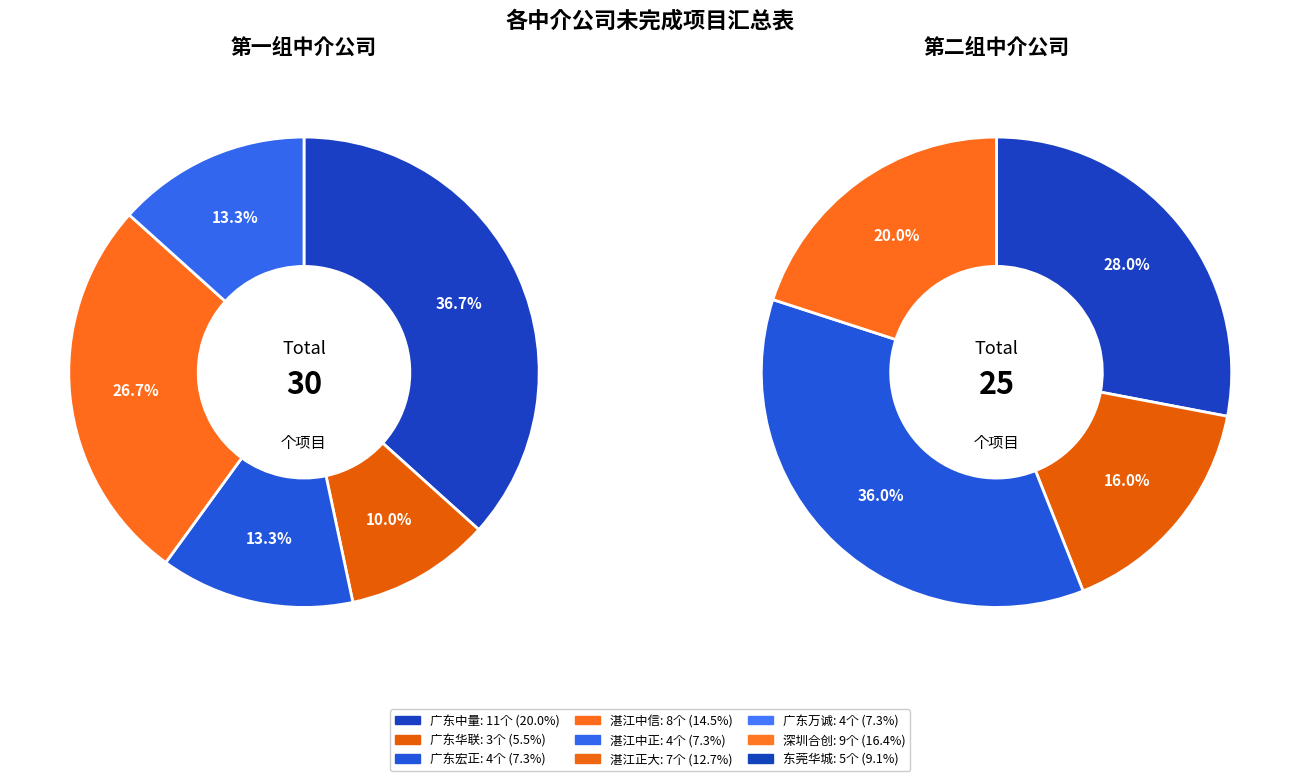

To the nearest percent, what is the combined percentage of 深圳市合创建设工程顾问有限公司湛江分公司 and 湛江市中正工程造价咨询事务所有限公司?

24%